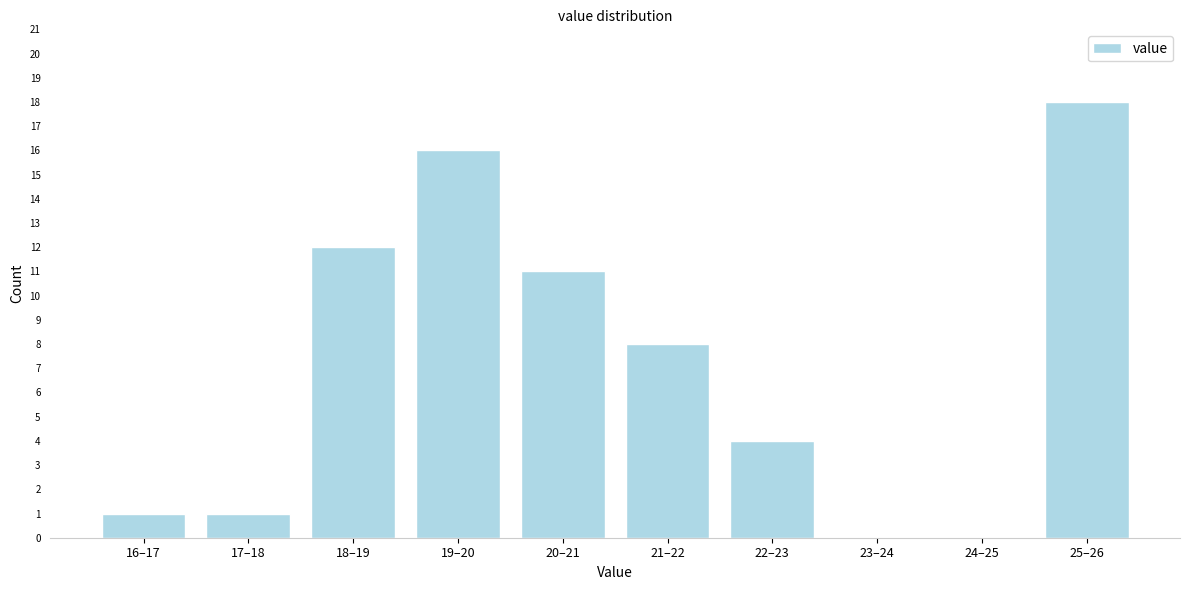

Reading left to right, extract all data points from this chart.

16–17=1	17–18=1	18–19=12	19–20=16	20–21=11	21–22=8	22–23=4	23–24=0	24–25=0	25–26=18